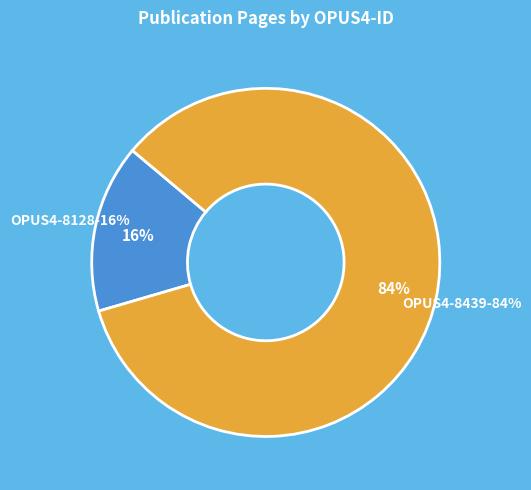

To the nearest percent, what is the average slice percentage?

50%